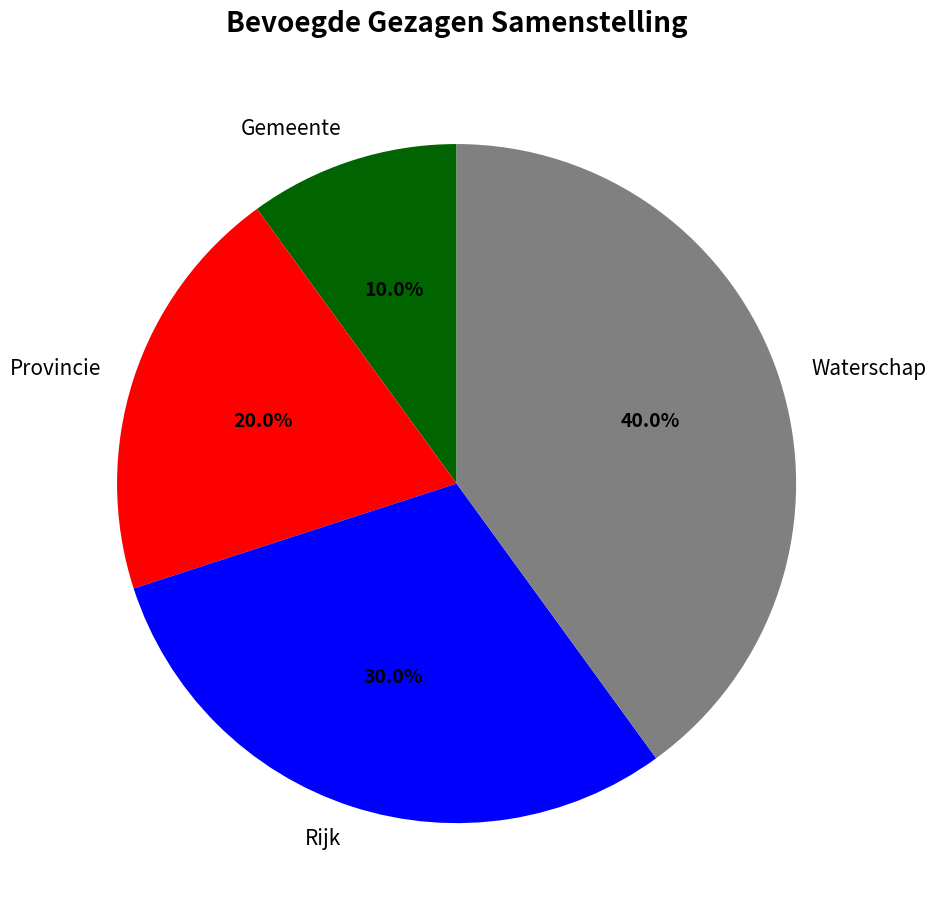

What percentage do Provincie and Gemeente together represent?

30.0%